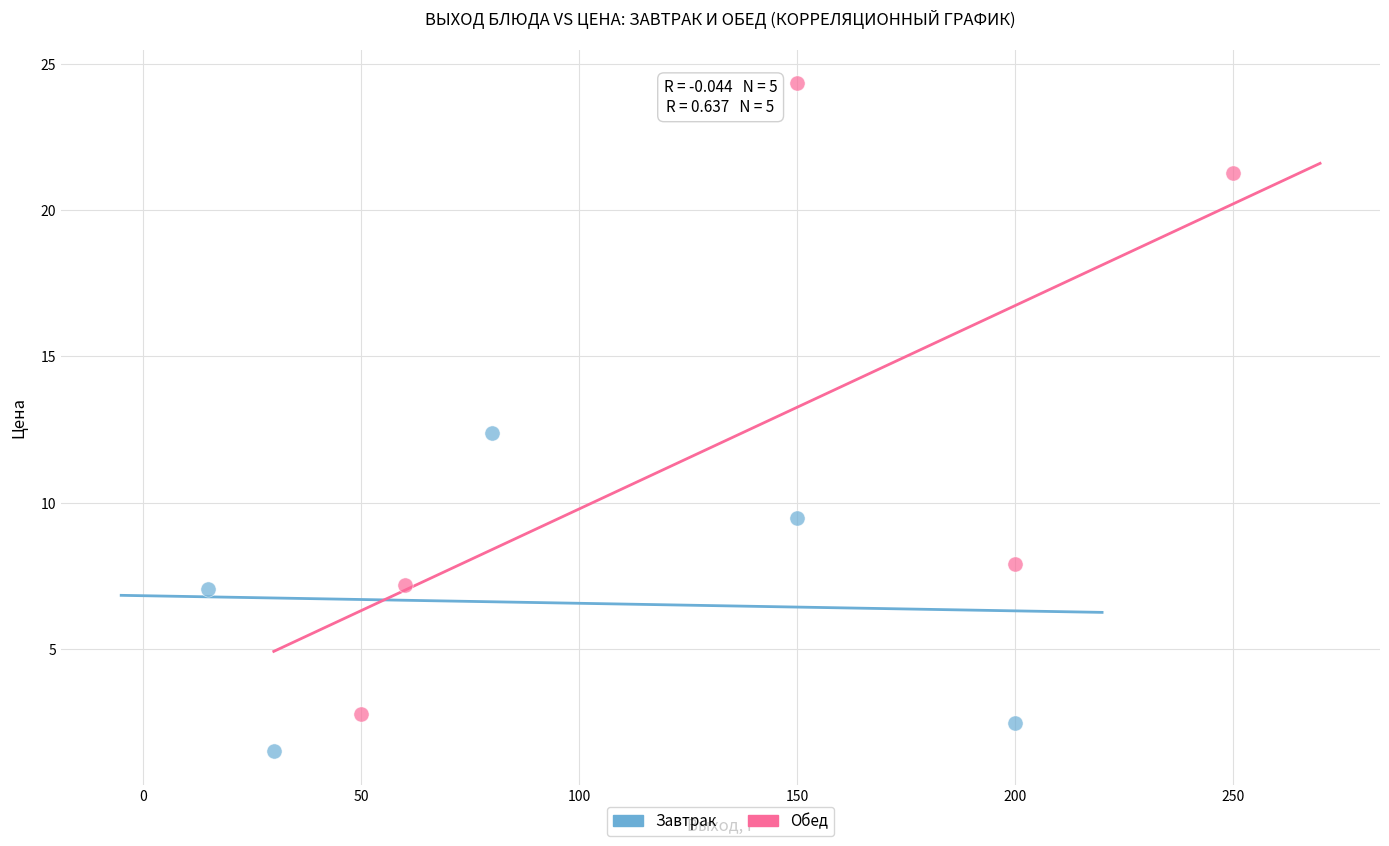

Which series reaches the minimum Y coordinate?

Завтрак